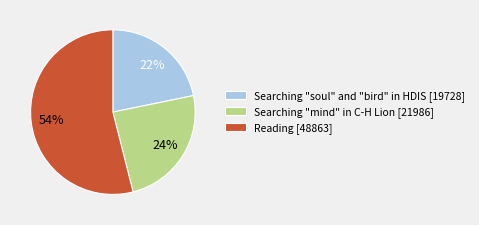

To the nearest percent, what is the average slice percentage?

33%